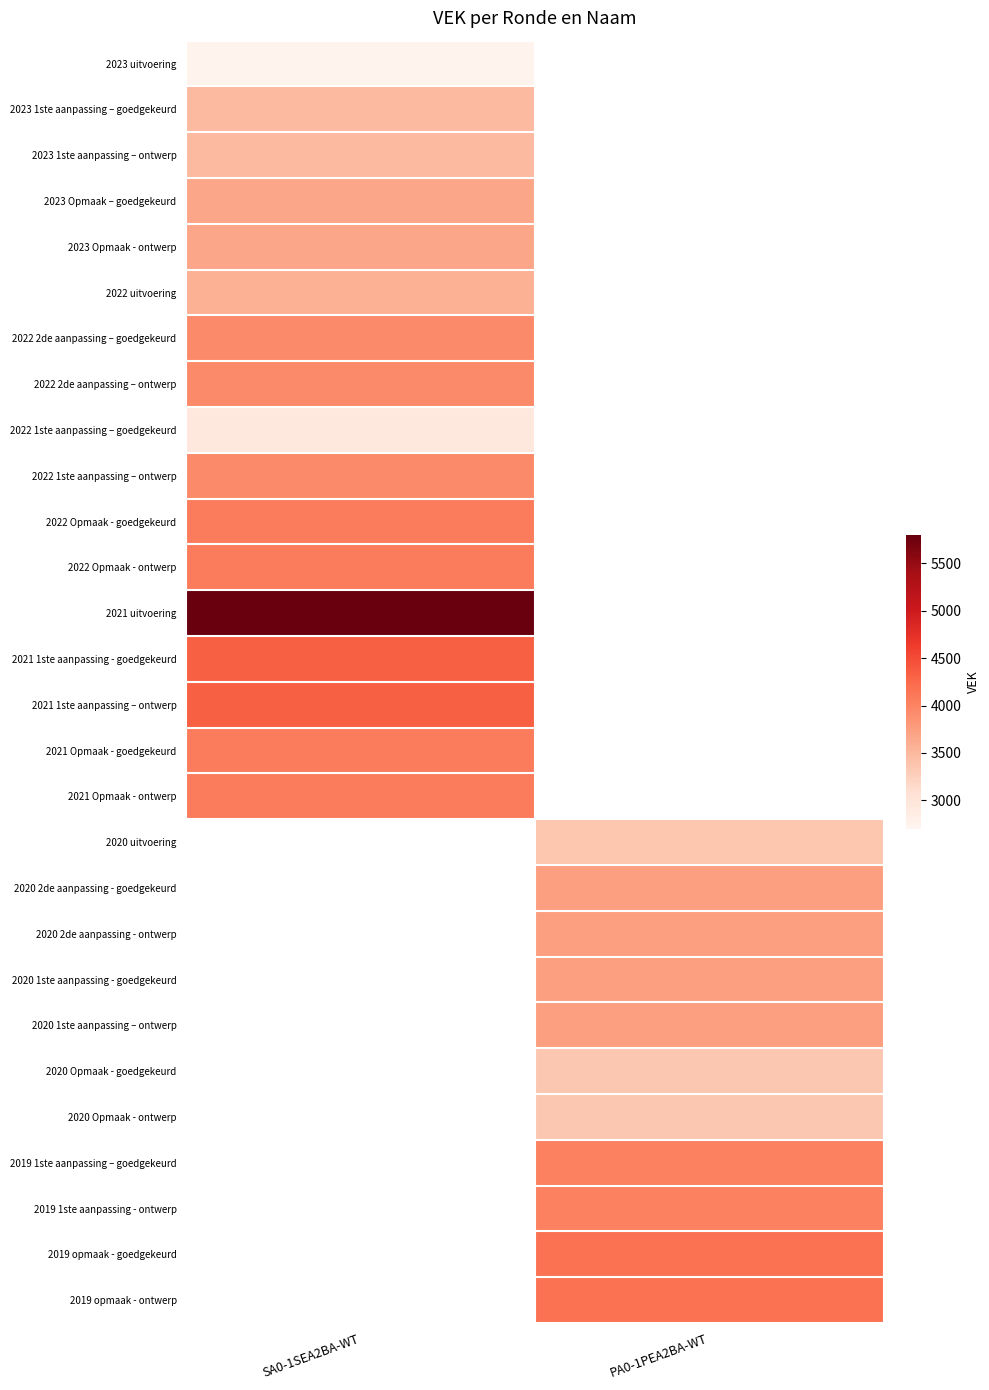

List the series in order of their overall mean, lowest first.

2023 uitvoering, 2023 1ste aanpassing – goedgekeurd, 2023 1ste aanpassing – ontwerp, 2023 Opmaak – goedgekeurd, 2023 Opmaak - ontwerp, 2022 uitvoering, 2022 2de aanpassing – goedgekeurd, 2022 2de aanpassing – ontwerp, 2022 1ste aanpassing – goedgekeurd, 2022 1ste aanpassing – ontwerp, 2022 Opmaak - goedgekeurd, 2022 Opmaak - ontwerp, 2021 uitvoering, 2021 1ste aanpassing - goedgekeurd, 2021 1ste aanpassing – ontwerp, 2021 Opmaak - goedgekeurd, 2021 Opmaak - ontwerp, 2020 uitvoering, 2020 2de aanpassing - goedgekeurd, 2020 2de aanpassing - ontwerp, 2020 1ste aanpassing - goedgekeurd, 2020 1ste aanpassing – ontwerp, 2020 Opmaak - goedgekeurd, 2020 Opmaak - ontwerp, 2019 1ste aanpassing – goedgekeurd, 2019 1ste aanpassing - ontwerp, 2019 opmaak - goedgekeurd, 2019 opmaak - ontwerp